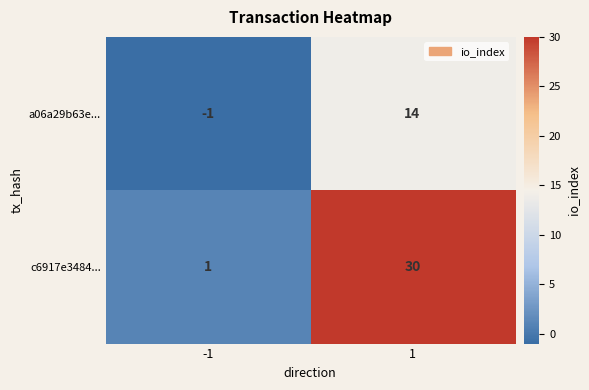

What is the maximum value shown in the chart?

30